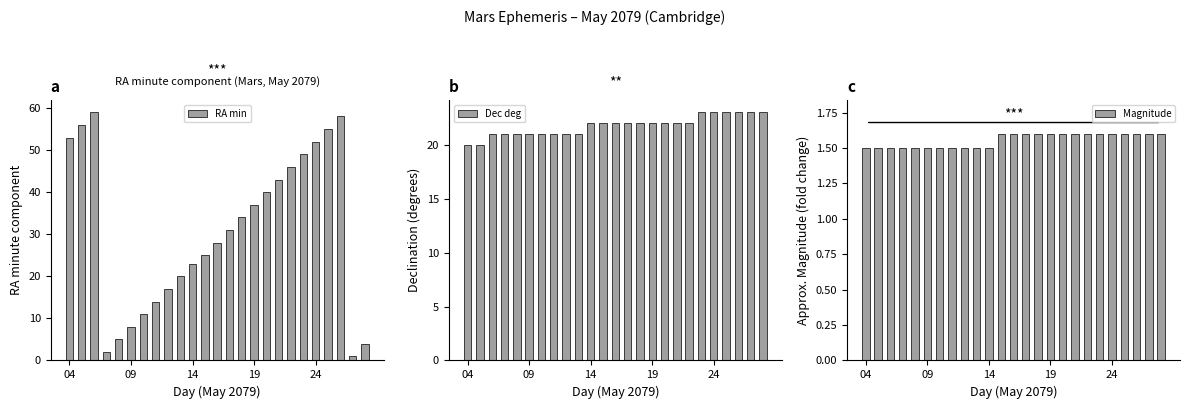

Rank the series at 17 from highest to lowest value.

RA min, Dec deg, Magnitude